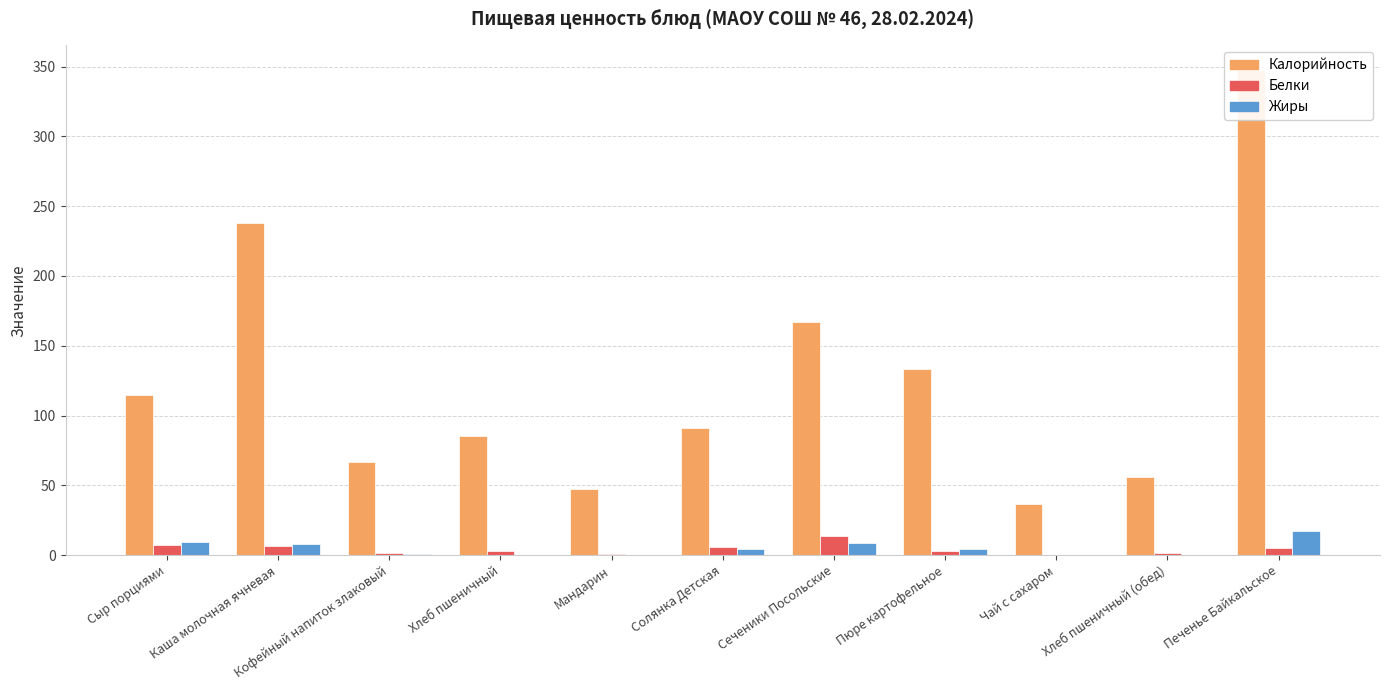

Reading right to left, list all the values displayed in this chart.

Калорийность: Печенье Байкальское=347.8	Хлеб пшеничный (обед)=55.9	Чай с сахаром=36.3	Пюре картофельное=133.0	Сеченики Посольские=166.8	Солянка Детская=90.8	Мандарин=47.6	Хлеб пшеничный=85.0	Кофейный напиток злаковый=66.7	Каша молочная ячневая=238.1	Сыр порциями=114.7
Белки: Печенье Байкальское=4.8	Хлеб пшеничный (обед)=1.7	Чай с сахаром=0.0	Пюре картофельное=3.1	Сеченики Посольские=14.0	Солянка Детская=5.5	Мандарин=1.1	Хлеб пшеничный=2.6	Кофейный напиток злаковый=1.5	Каша молочная ячневая=6.6	Сыр порциями=7.4
Жиры: Печенье Байкальское=16.9	Хлеб пшеничный (обед)=0.2	Чай с сахаром=0.0	Пюре картофельное=4.5	Сеченики Посольские=8.7	Солянка Детская=4.7	Мандарин=0.3	Хлеб пшеничный=0.3	Кофейный напиток злаковый=1.1	Каша молочная ячневая=8.3	Сыр порциями=9.4